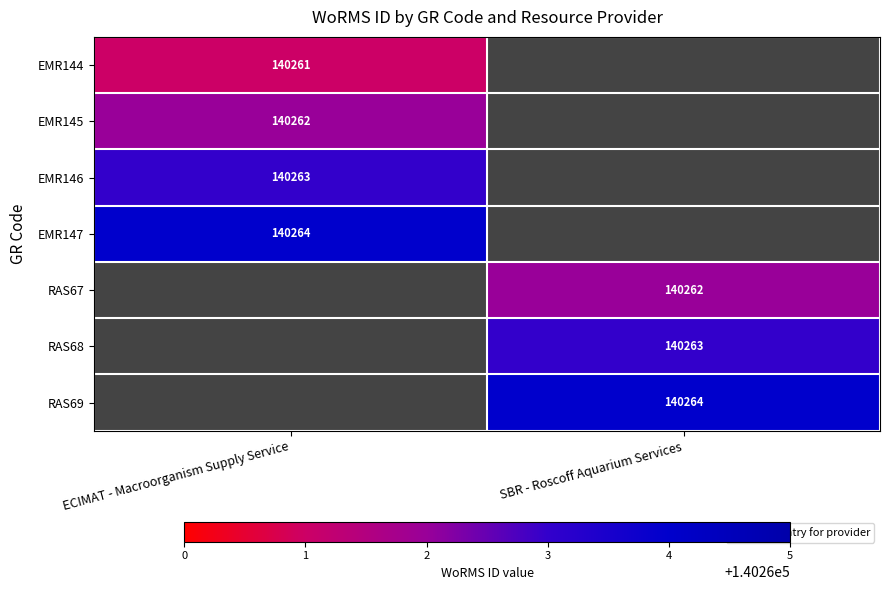

True or false: EMR145 has a value of 46542 at ECIMAT - Macroorganism Supply Service.

False